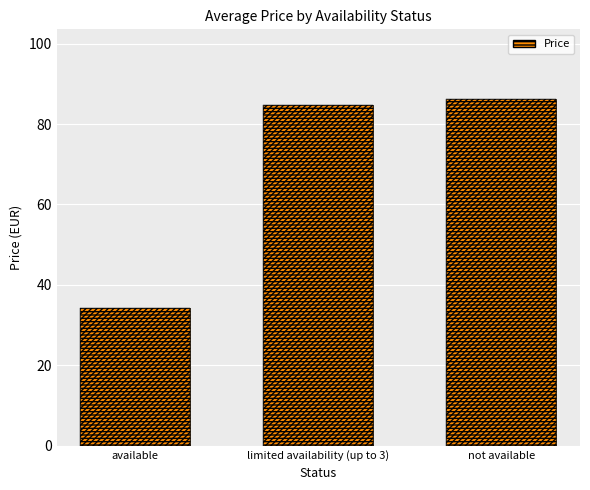

What is the change in value from available to not available?

+52.0